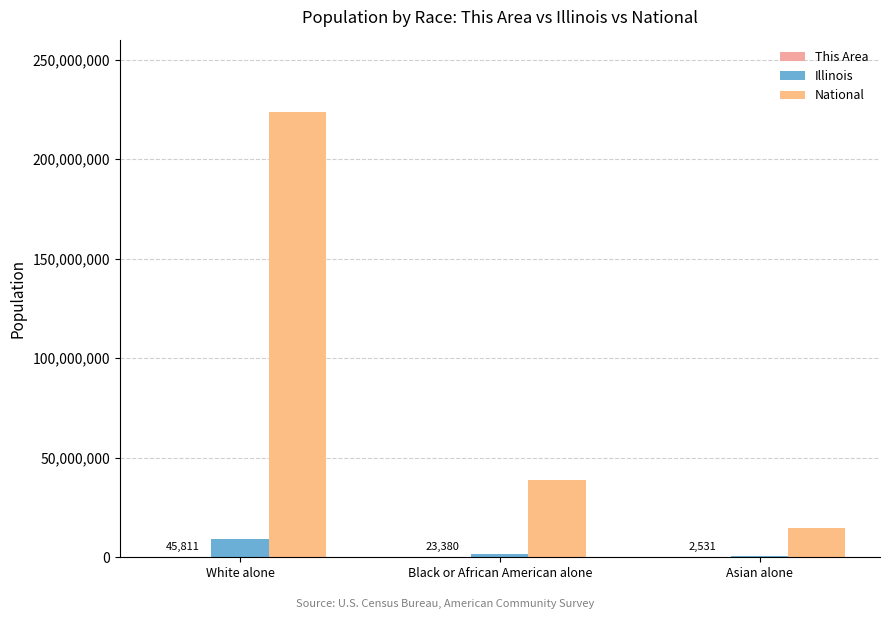

What is the maximum value shown in the chart?

223553265